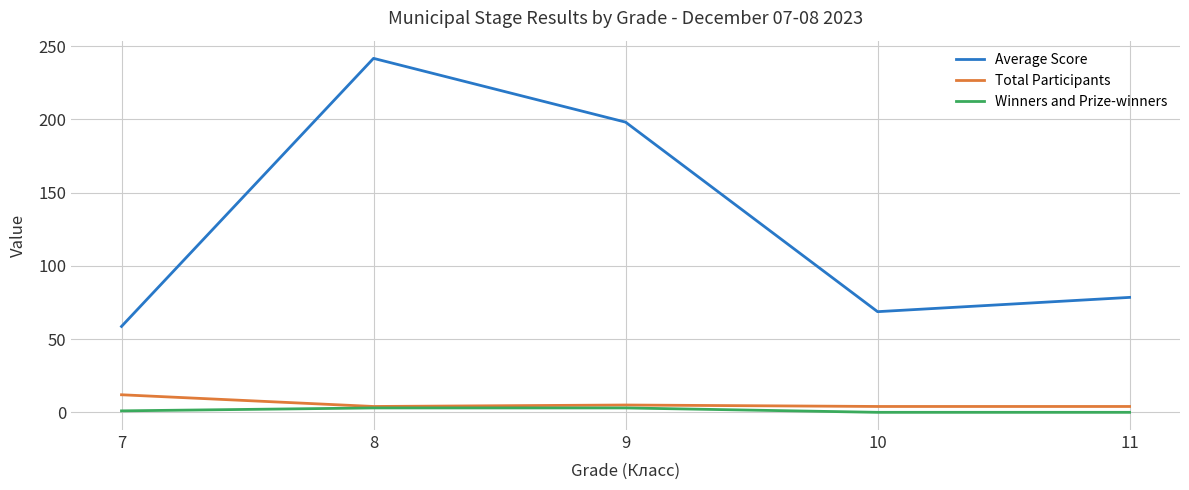

Is this an area chart (filled region under the line)?

No